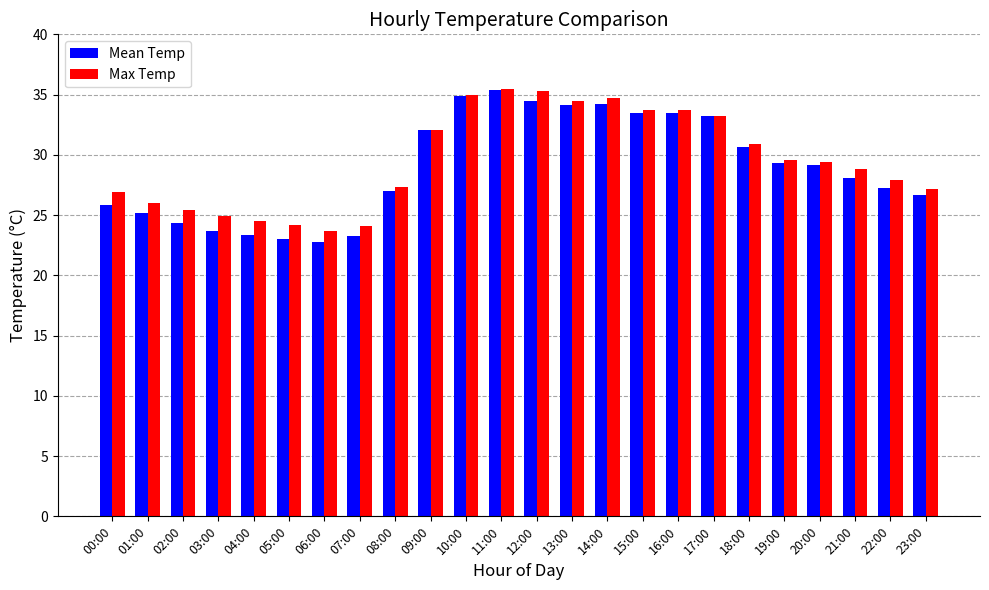

What is the label of the 4th bar from the left?

03:00